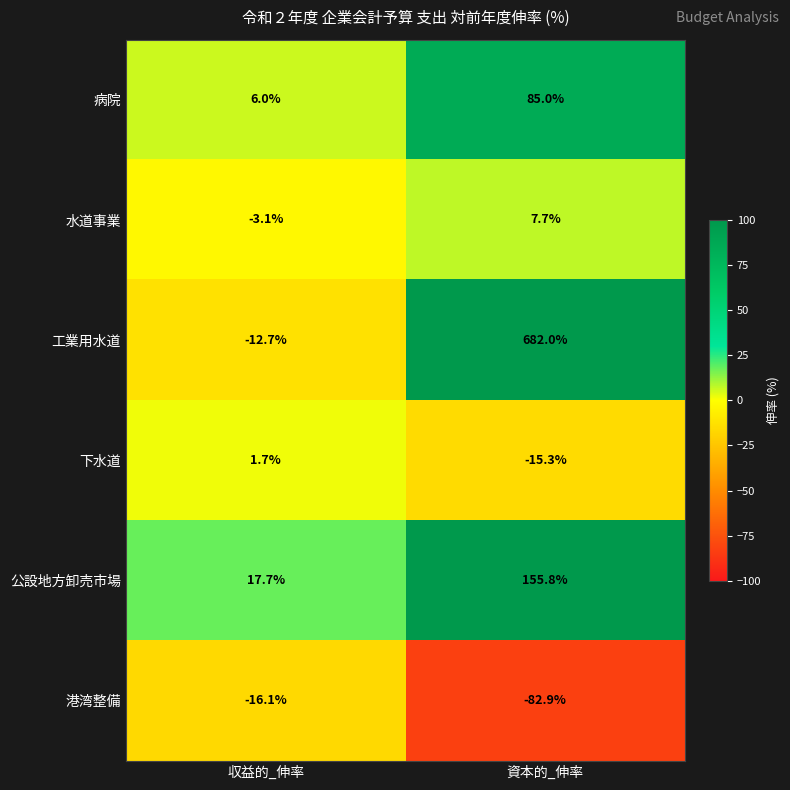

At 資本的_伸率, list the series in order from smallest to largest.

港湾整備, 下水道, 水道事業, 病院, 公設地方卸売市場, 工業用水道